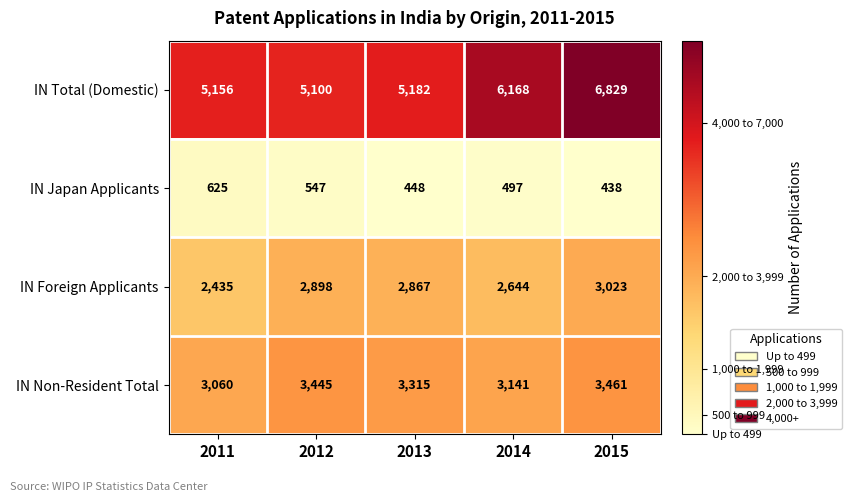

What is the spread (max minus min) of values at 2011?

4531